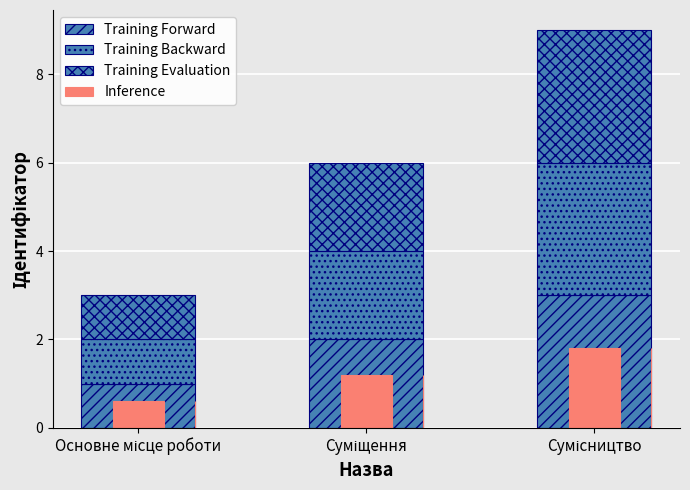

What is the sum of all Training Forward values?

6.0